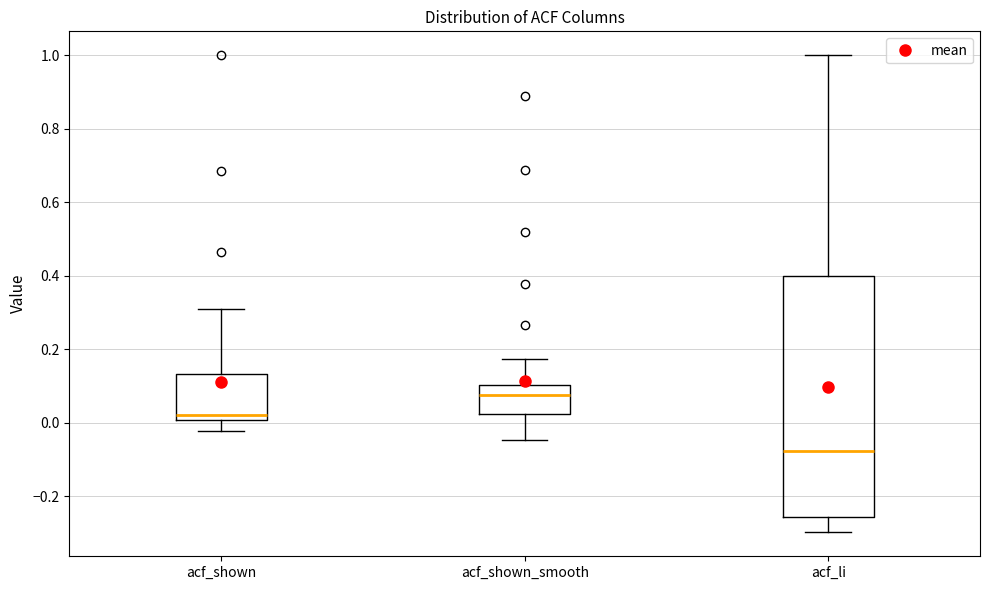

Reading left to right, transcribe this box plot: for each box, give where its median line is, the range the box spans, and where its two whiskers end, as read against the y-axis. The values are not printed on the chart, so give them approximately, as read against the axis.

acf_shown: median 0.02, box 0.00 to 0.14, whiskers -0.02 to 0.32
acf_shown_smooth: median 0.08, box 0.02 to 0.10, whiskers -0.04 to 0.18
acf_li: median -0.08, box -0.26 to 0.40, whiskers -0.30 to 1.00